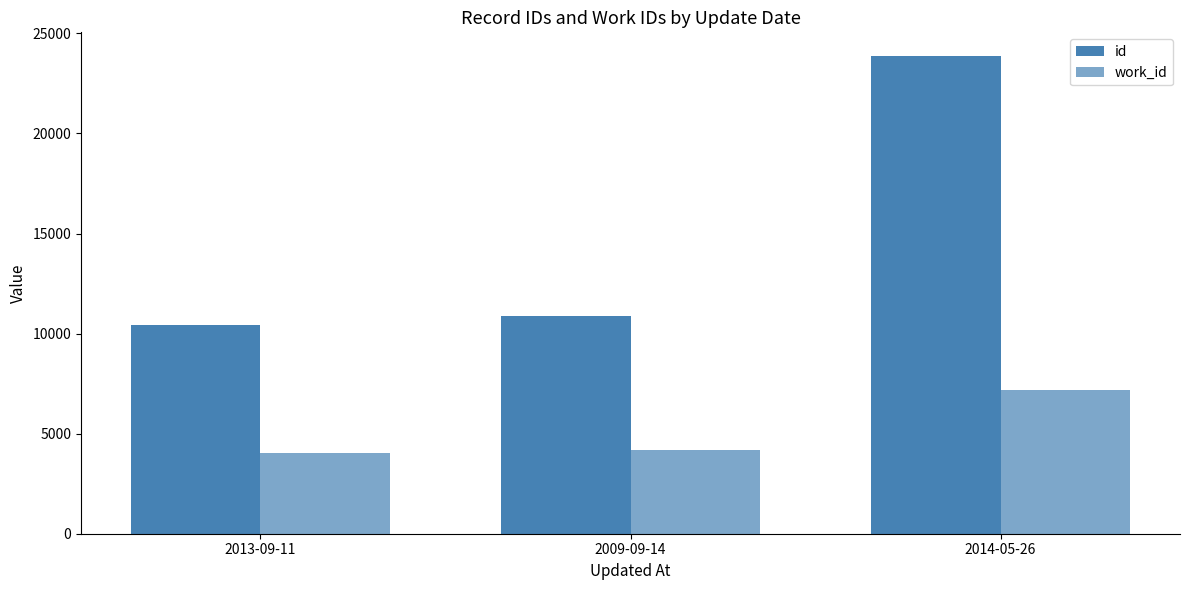

What is the sum of all id values?

45183